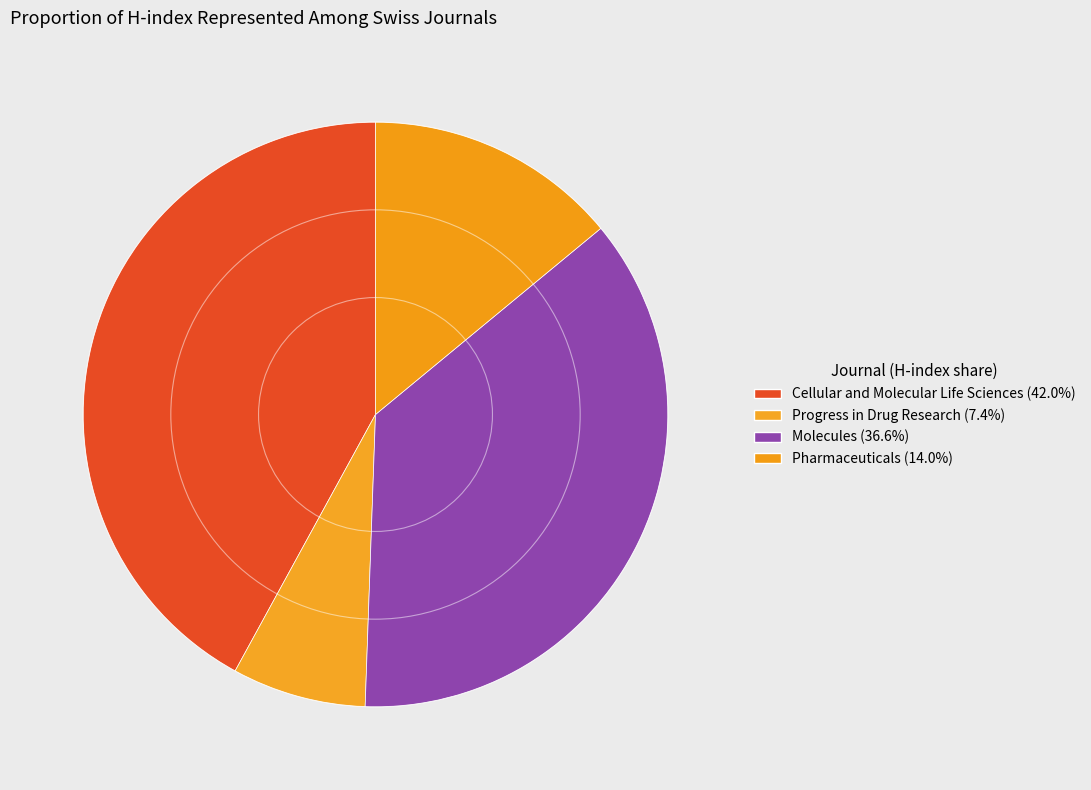

The Molecules slice represents 47% of the pie. True or false?

False